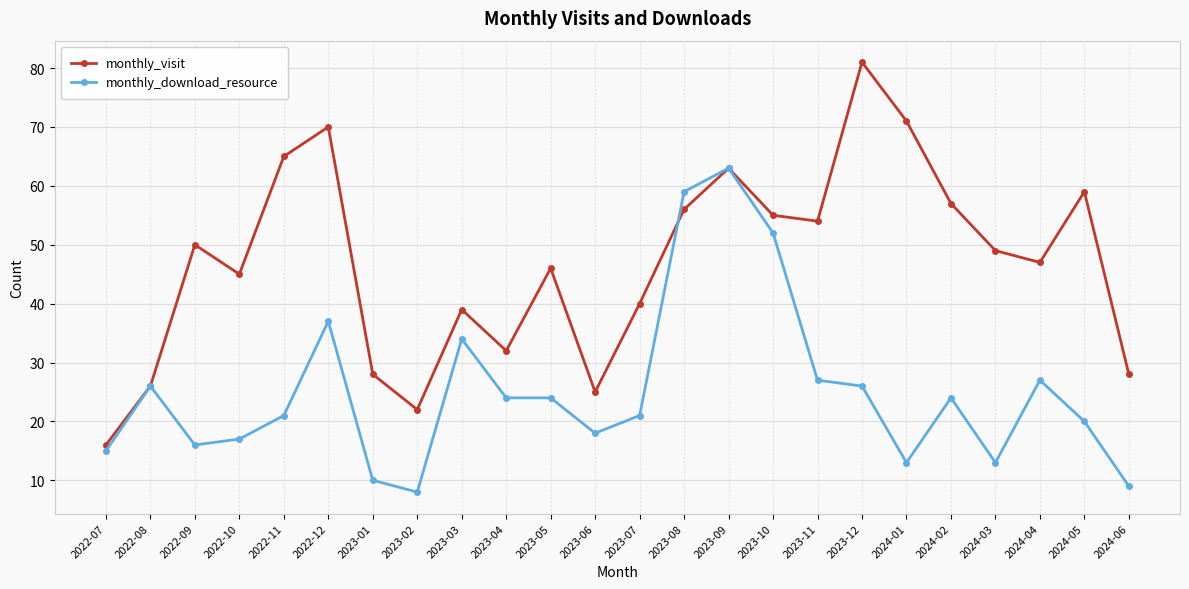

Reading left to right, list all the values displayed in this chart.

monthly_visit: 2022-07=16	2022-08=26	2022-09=50	2022-10=45	2022-11=65	2022-12=70	2023-01=28	2023-02=22	2023-03=39	2023-04=32	2023-05=46	2023-06=25	2023-07=40	2023-08=56	2023-09=63	2023-10=55	2023-11=54	2023-12=81	2024-01=71	2024-02=57	2024-03=49	2024-04=47	2024-05=59	2024-06=28
monthly_download_resource: 2022-07=15	2022-08=26	2022-09=16	2022-10=17	2022-11=21	2022-12=37	2023-01=10	2023-02=8	2023-03=34	2023-04=24	2023-05=24	2023-06=18	2023-07=21	2023-08=59	2023-09=63	2023-10=52	2023-11=27	2023-12=26	2024-01=13	2024-02=24	2024-03=13	2024-04=27	2024-05=20	2024-06=9